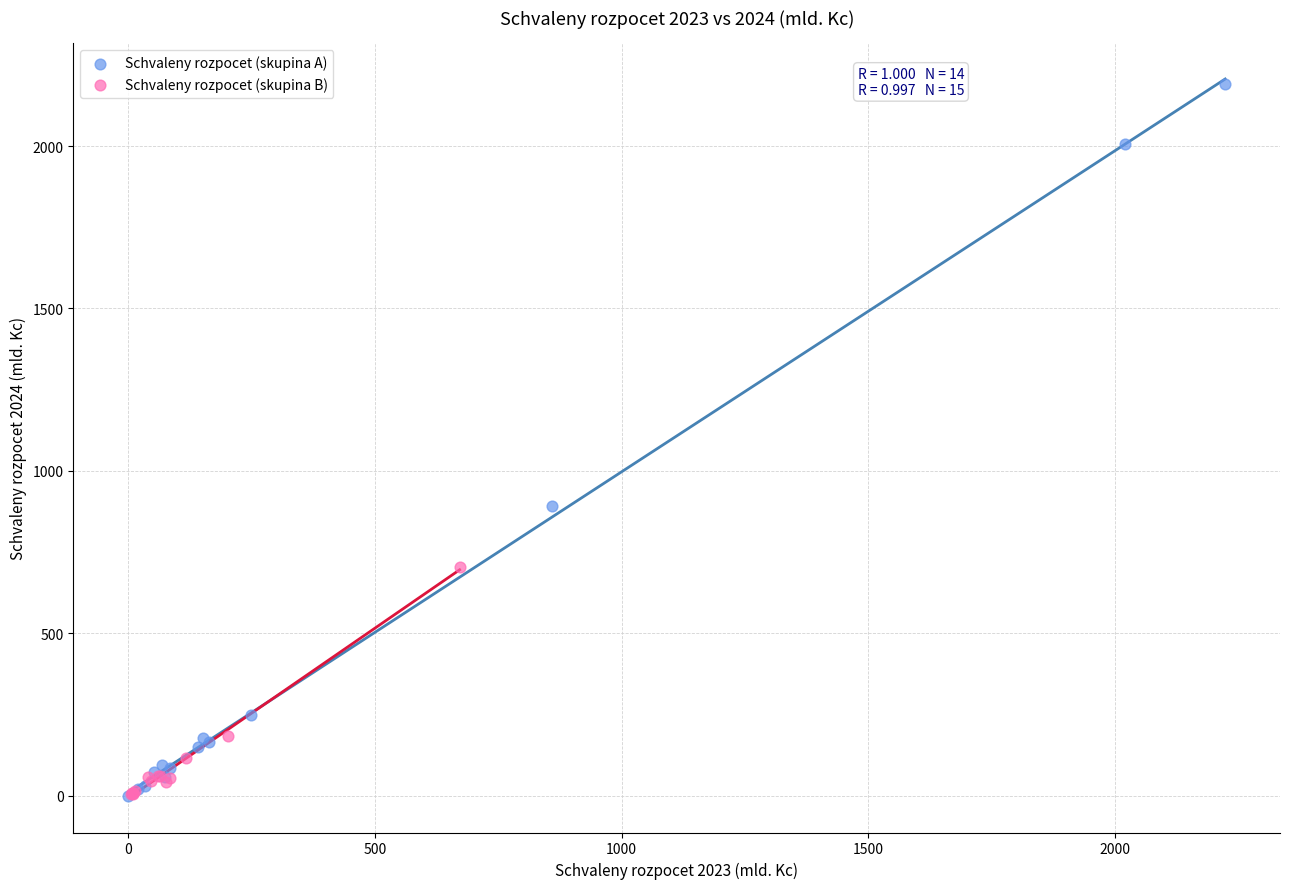

What are all the series names shown in the legend?

Schvaleny rozpocet (skupina A), Schvaleny rozpocet (skupina B)